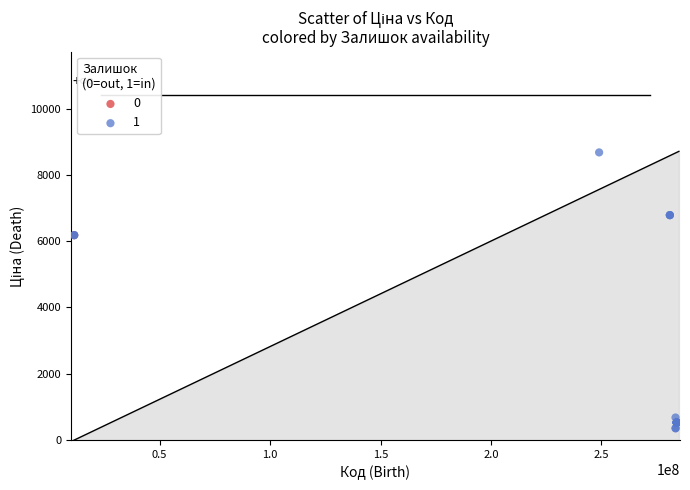

What are all the series names shown in the legend?

0, 1